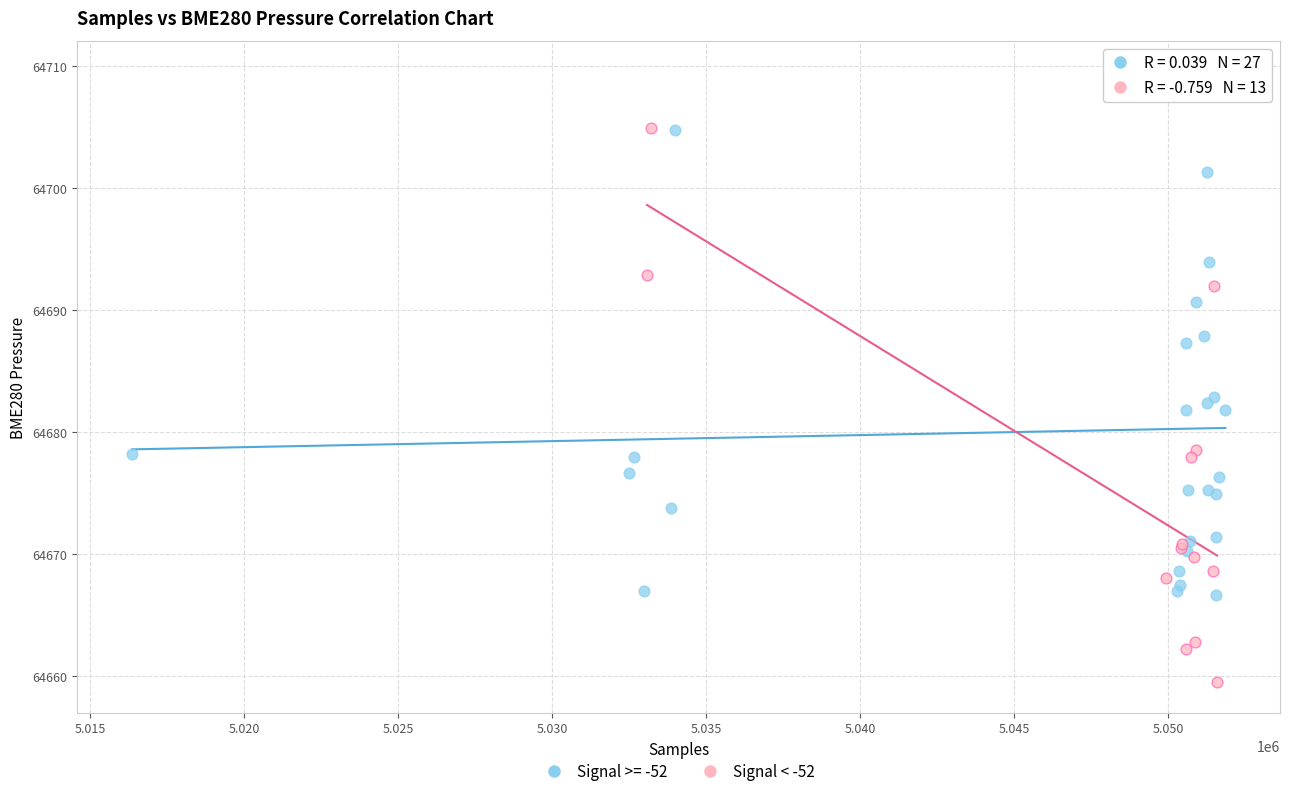

Which series contains the highest Y value?

Signal >= -52